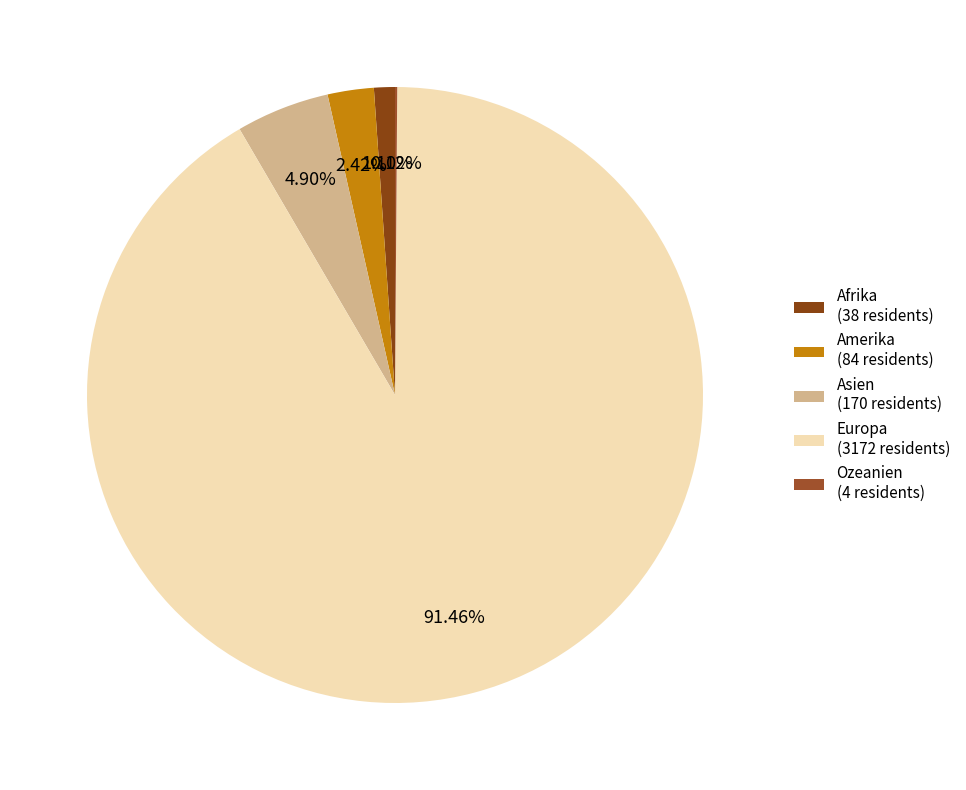

Does Europa account for over 50% of the chart?

Yes